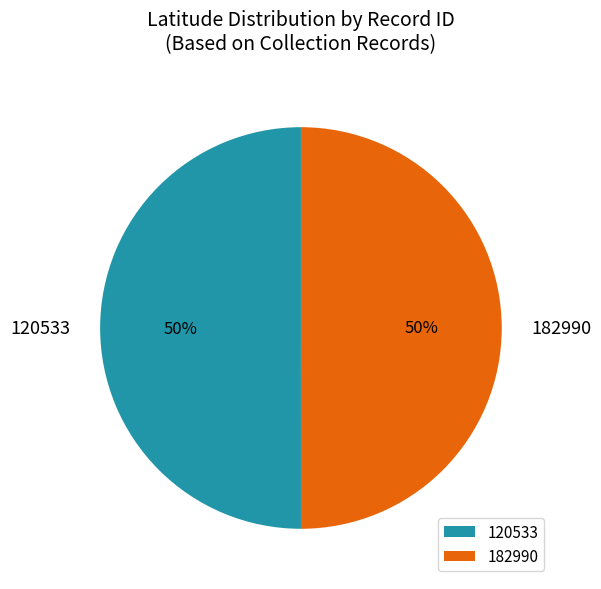

The 120533 slice represents 50% of the pie. True or false?

True